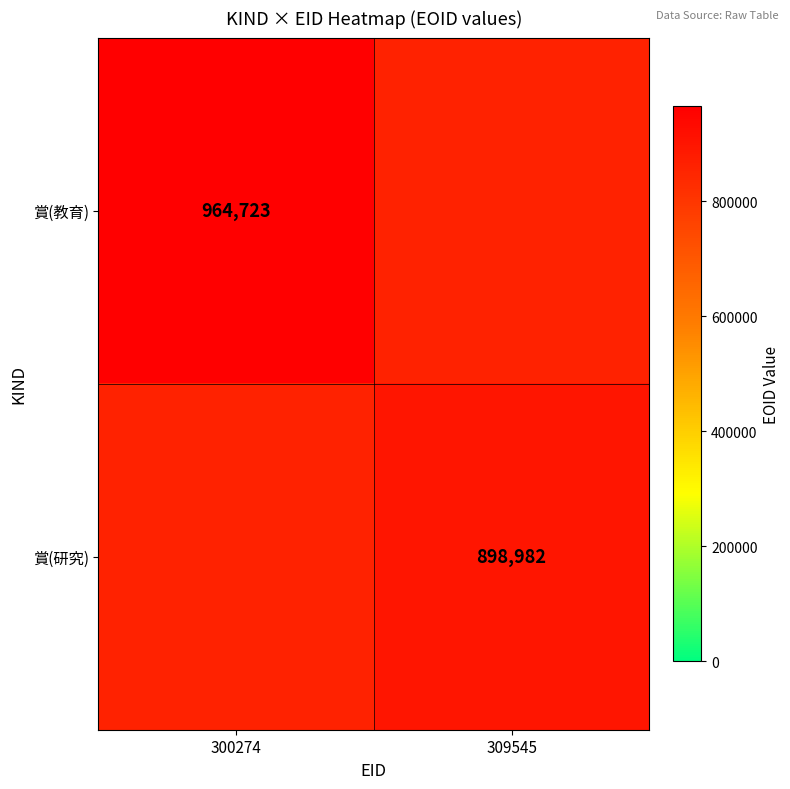

The 賞(教育) series shows 543598 at 300274. True or false?

False